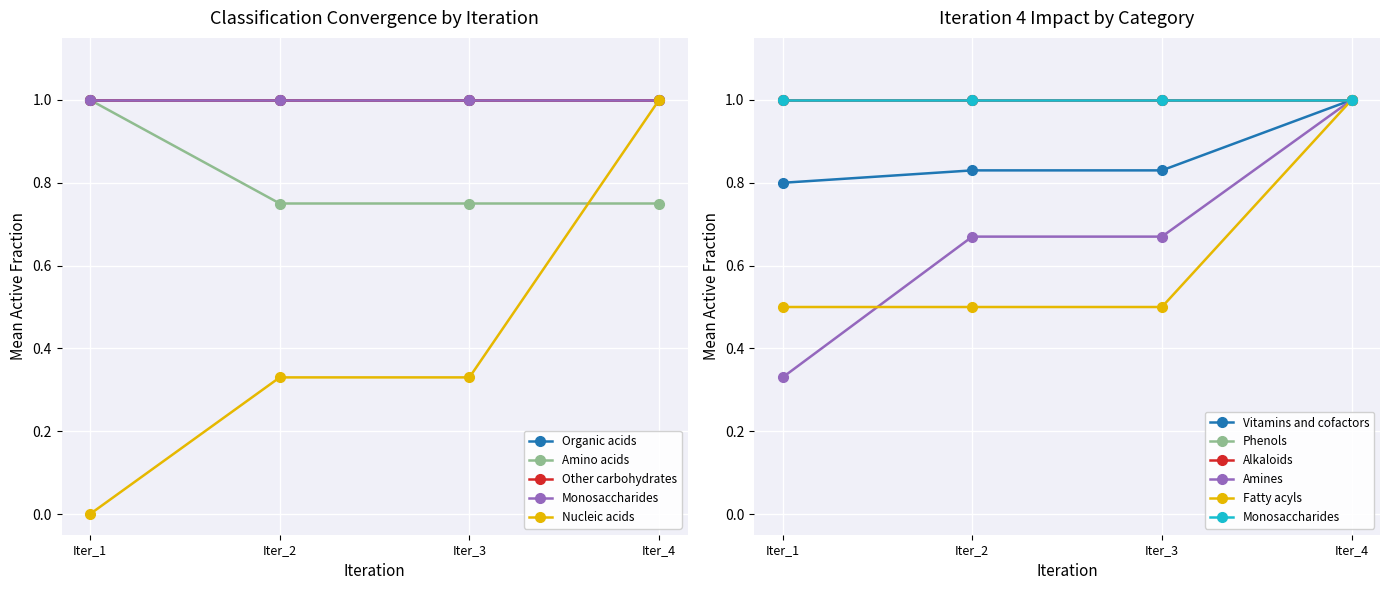

True or false: Iteration_2 and Iteration_4 intersect in this chart.

False